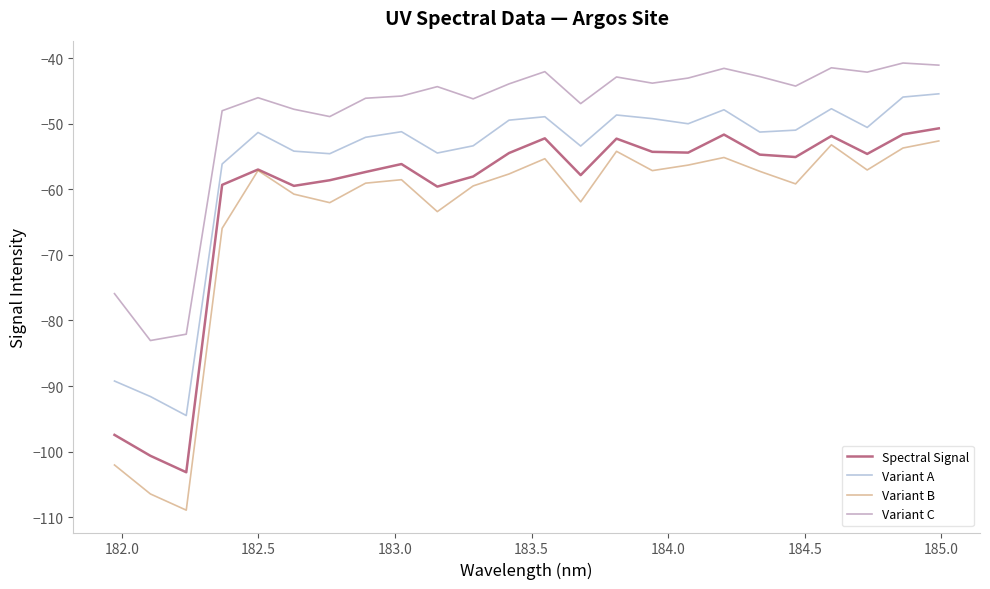

How many lines are shown in the chart?

4